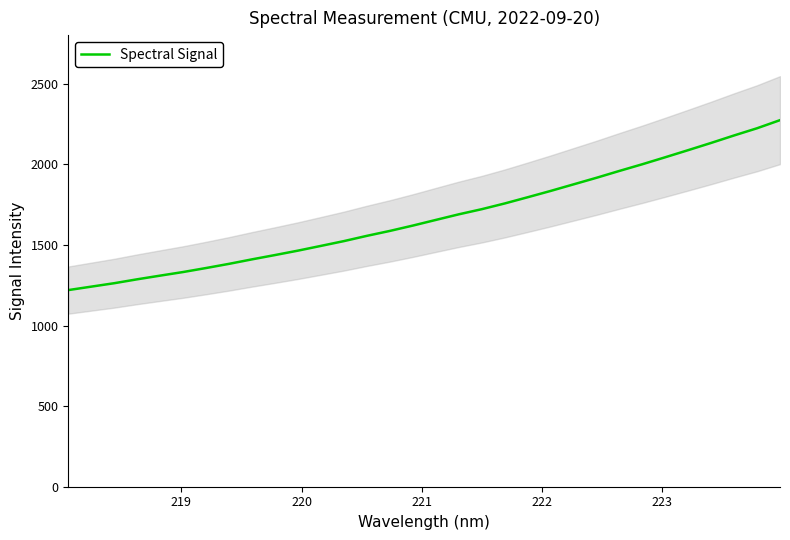

What is the highest value of the Spectral Signal series?

2274.3